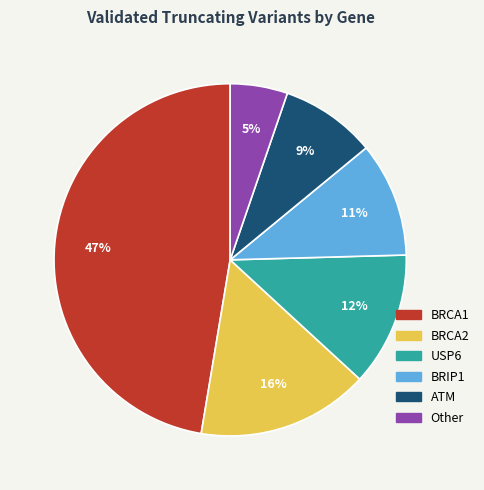

Rank the categories by value from highest to lowest.

BRCA1, BRCA2, USP6, BRIP1, ATM, Other